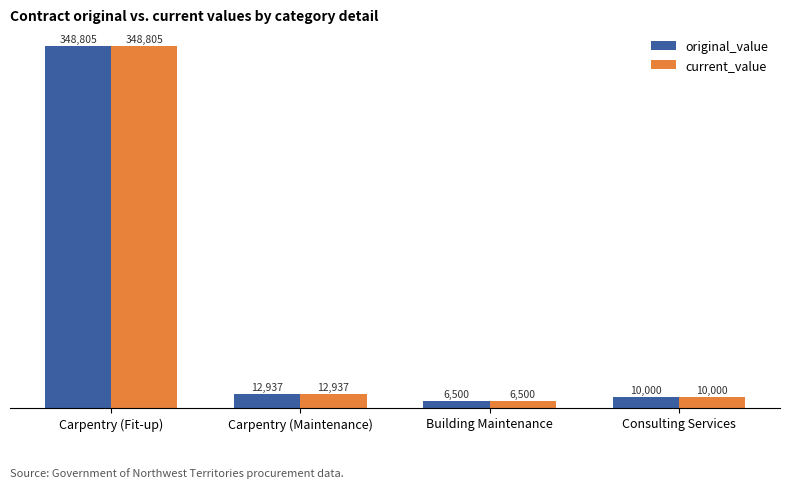

What is the minimum value for original_value?

6500.0